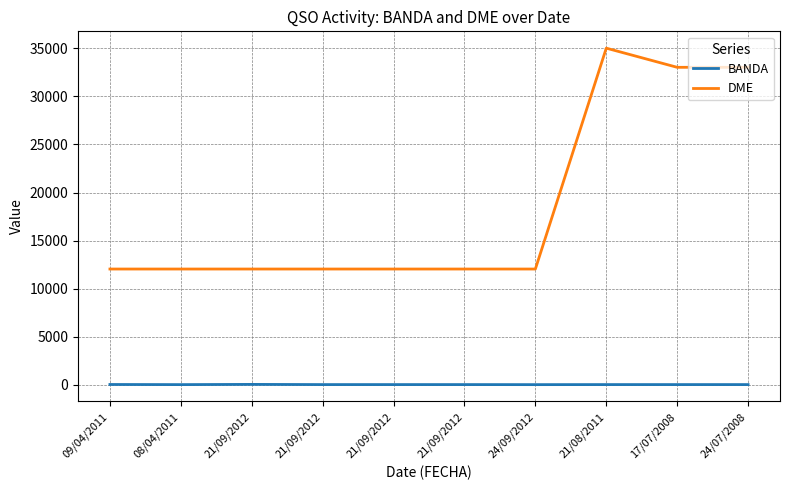

Rank the series at 08/04/2011 from highest to lowest value.

DME, BANDA